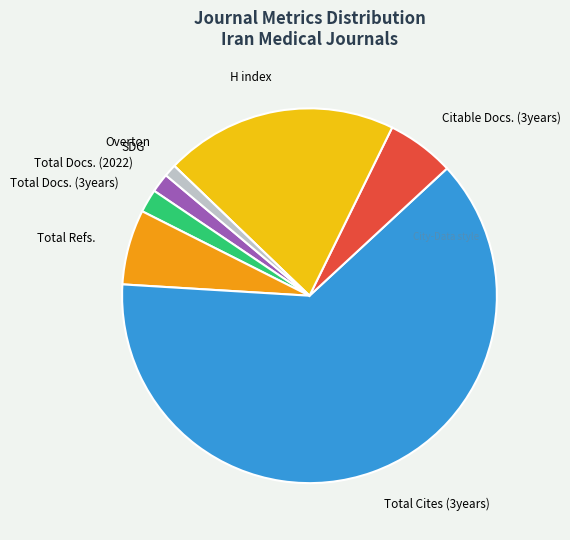

Which slice is the largest?

Total Cites (3years)